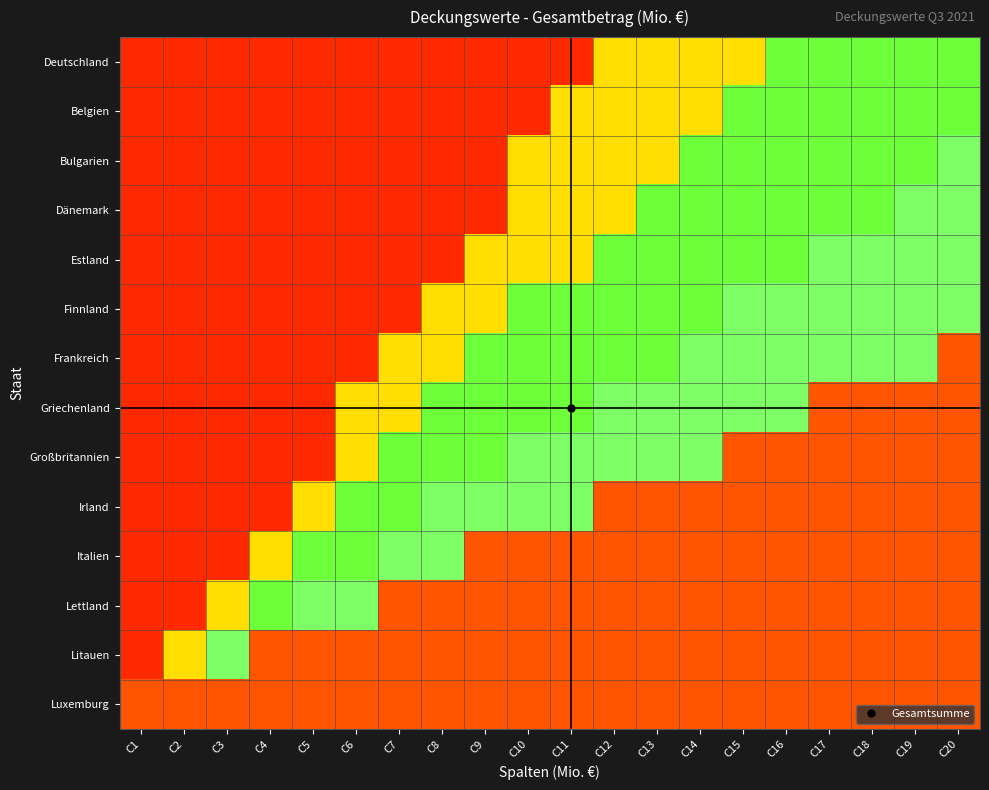

Reading left to right, transcribe all the data shown in this chart.

Deutschland: C1=0.1	C2=0.1	C3=0.1	C4=0.1	C5=0.1	C6=0.1	C7=0.1	C8=0.1	C9=0.1	C10=0.1	C11=0.1	C12=0.3	C13=0.3	C14=0.3	C15=0.3	C16=0.8	C17=0.8	C18=0.8	C19=0.8	C20=0.8
Belgien: C1=0.1	C2=0.1	C3=0.1	C4=0.1	C5=0.1	C6=0.1	C7=0.1	C8=0.1	C9=0.1	C10=0.1	C11=0.3	C12=0.3	C13=0.3	C14=0.3	C15=0.8	C16=0.8	C17=0.8	C18=0.8	C19=0.8	C20=0.8
Bulgarien: C1=0.1	C2=0.1	C3=0.1	C4=0.1	C5=0.1	C6=0.1	C7=0.1	C8=0.1	C9=0.1	C10=0.3	C11=0.3	C12=0.3	C13=0.3	C14=0.8	C15=0.8	C16=0.8	C17=0.8	C18=0.8	C19=0.8	C20=0.5
Dänemark: C1=0.1	C2=0.1	C3=0.1	C4=0.1	C5=0.1	C6=0.1	C7=0.1	C8=0.1	C9=0.1	C10=0.3	C11=0.3	C12=0.3	C13=0.8	C14=0.8	C15=0.8	C16=0.8	C17=0.8	C18=0.8	C19=0.5	C20=0.5
Estland: C1=0.1	C2=0.1	C3=0.1	C4=0.1	C5=0.1	C6=0.1	C7=0.1	C8=0.1	C9=0.3	C10=0.3	C11=0.3	C12=0.8	C13=0.8	C14=0.8	C15=0.8	C16=0.8	C17=0.5	C18=0.5	C19=0.5	C20=0.5
Finnland: C1=0.1	C2=0.1	C3=0.1	C4=0.1	C5=0.1	C6=0.1	C7=0.1	C8=0.3	C9=0.3	C10=0.8	C11=0.8	C12=0.8	C13=0.8	C14=0.8	C15=0.5	C16=0.5	C17=0.5	C18=0.5	C19=0.5	C20=0.5
Frankreich: C1=0.1	C2=0.1	C3=0.1	C4=0.1	C5=0.1	C6=0.1	C7=0.3	C8=0.3	C9=0.8	C10=0.8	C11=0.8	C12=0.8	C13=0.8	C14=0.5	C15=0.5	C16=0.5	C17=0.5	C18=0.5	C19=0.5	C20=0.1
Griechenland: C1=0.1	C2=0.1	C3=0.1	C4=0.1	C5=0.1	C6=0.3	C7=0.3	C8=0.8	C9=0.8	C10=0.8	C11=0.8	C12=0.5	C13=0.5	C14=0.5	C15=0.5	C16=0.5	C17=0.1	C18=0.1	C19=0.1	C20=0.1
Großbritannien: C1=0.1	C2=0.1	C3=0.1	C4=0.1	C5=0.1	C6=0.3	C7=0.8	C8=0.8	C9=0.8	C10=0.5	C11=0.5	C12=0.5	C13=0.5	C14=0.5	C15=0.1	C16=0.1	C17=0.1	C18=0.1	C19=0.1	C20=0.1
Irland: C1=0.1	C2=0.1	C3=0.1	C4=0.1	C5=0.3	C6=0.8	C7=0.8	C8=0.5	C9=0.5	C10=0.5	C11=0.5	C12=0.1	C13=0.1	C14=0.1	C15=0.1	C16=0.1	C17=0.1	C18=0.1	C19=0.1	C20=0.1
Italien: C1=0.1	C2=0.1	C3=0.1	C4=0.3	C5=0.8	C6=0.8	C7=0.5	C8=0.5	C9=0.1	C10=0.1	C11=0.1	C12=0.1	C13=0.1	C14=0.1	C15=0.1	C16=0.1	C17=0.1	C18=0.1	C19=0.1	C20=0.1
Lettland: C1=0.1	C2=0.1	C3=0.3	C4=0.8	C5=0.5	C6=0.5	C7=0.1	C8=0.1	C9=0.1	C10=0.1	C11=0.1	C12=0.1	C13=0.1	C14=0.1	C15=0.1	C16=0.1	C17=0.1	C18=0.1	C19=0.1	C20=0.1
Litauen: C1=0.1	C2=0.3	C3=0.5	C4=0.1	C5=0.1	C6=0.1	C7=0.1	C8=0.1	C9=0.1	C10=0.1	C11=0.1	C12=0.1	C13=0.1	C14=0.1	C15=0.1	C16=0.1	C17=0.1	C18=0.1	C19=0.1	C20=0.1
Luxemburg: C1=0.1	C2=0.1	C3=0.1	C4=0.1	C5=0.1	C6=0.1	C7=0.1	C8=0.1	C9=0.1	C10=0.1	C11=0.1	C12=0.1	C13=0.1	C14=0.1	C15=0.1	C16=0.1	C17=0.1	C18=0.1	C19=0.1	C20=0.1